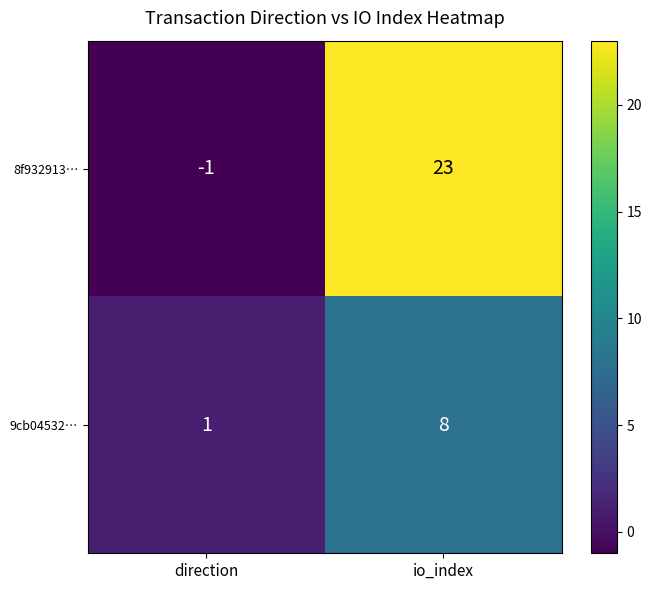

Which series changed the most between direction and io_index?

8f932913…